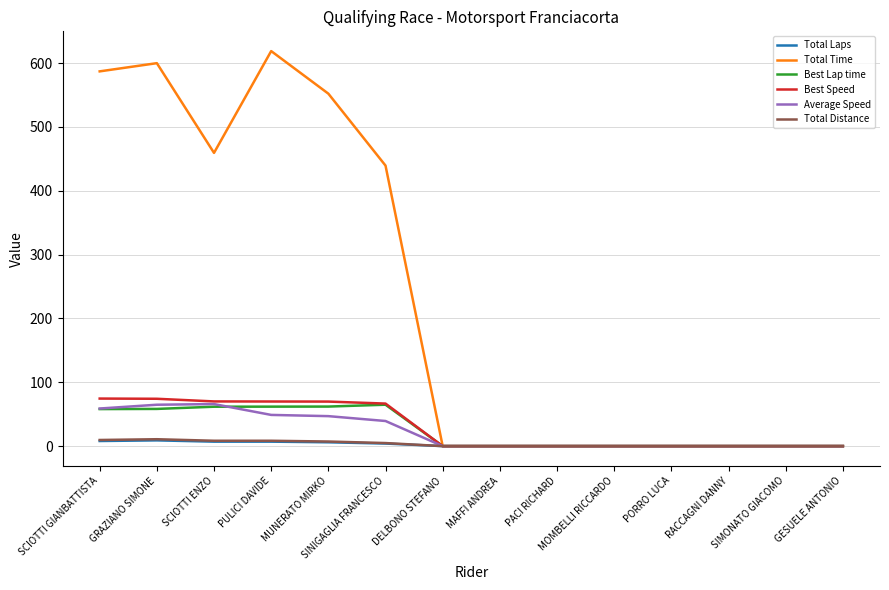

What is the greatest value displayed?

618.7